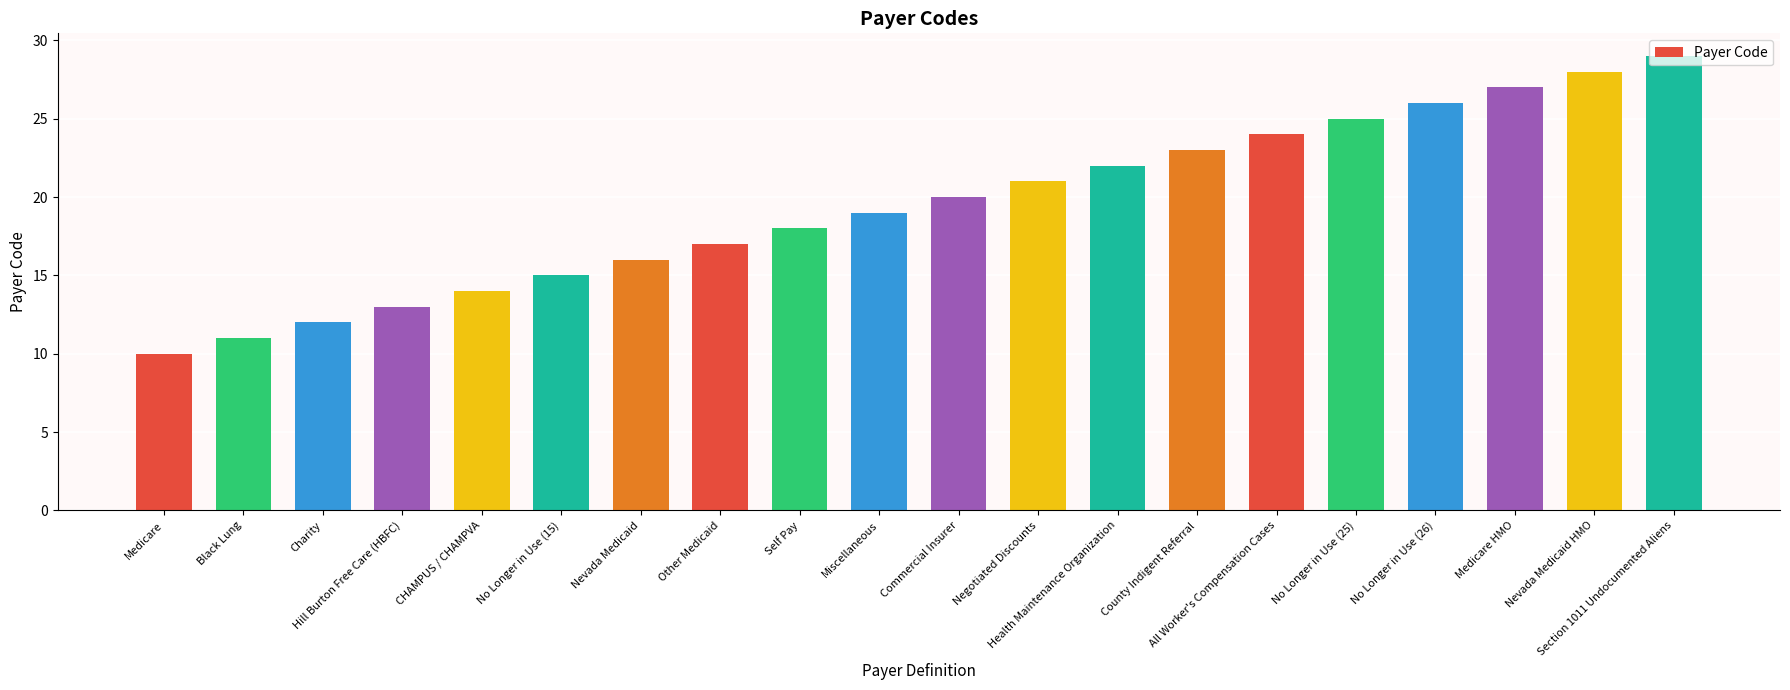

Which category has the highest value across all series?

Section 1011 Undocumented Aliens